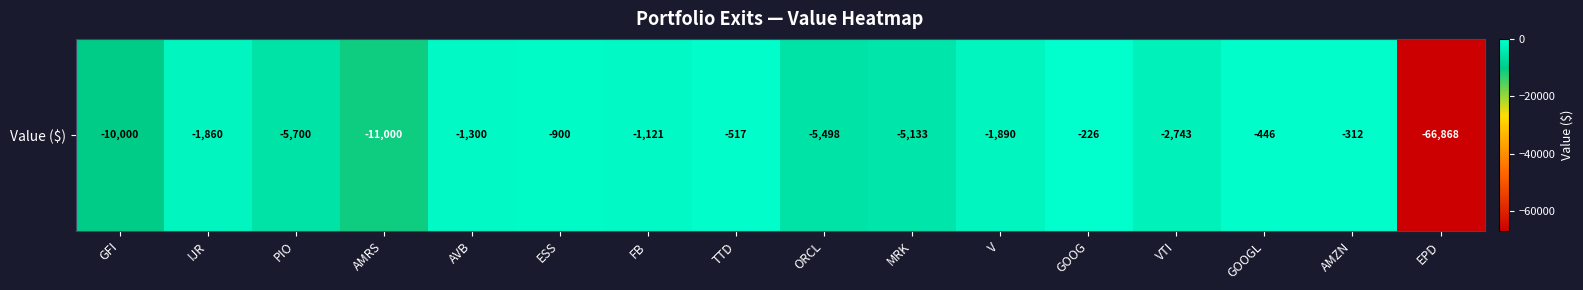

At which category does the chart reach its peak across all series?

GOOG